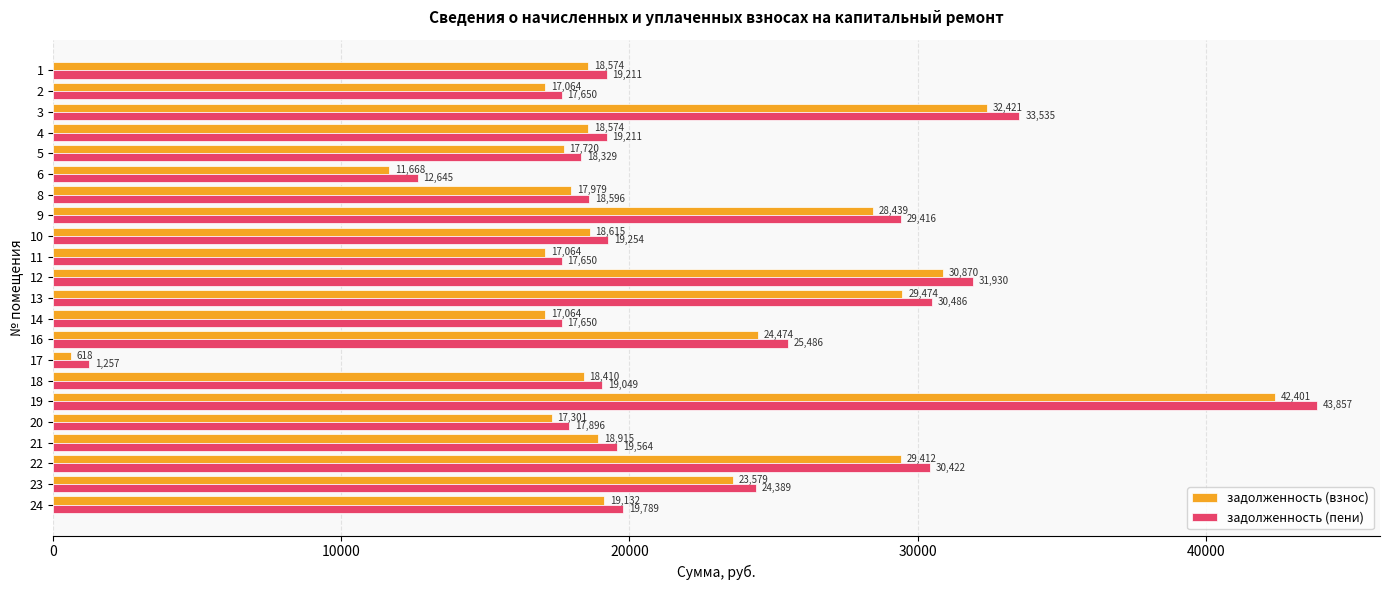

Which series has the largest total across all categories?

задолженность (пени)